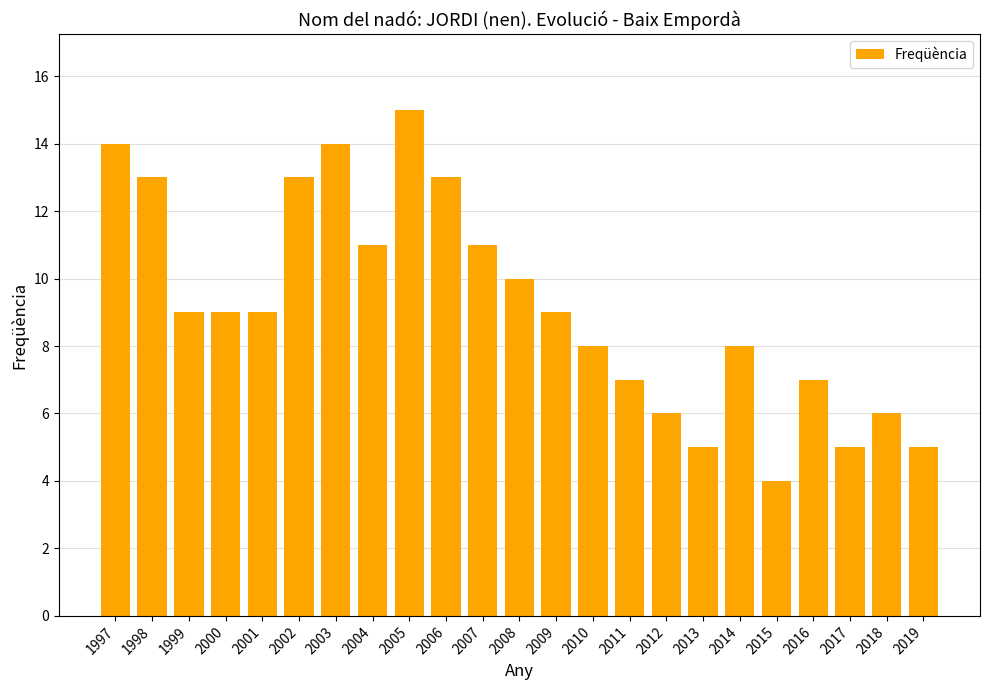

What is the ratio of the value at 2017 to the value at 2009?

0.6